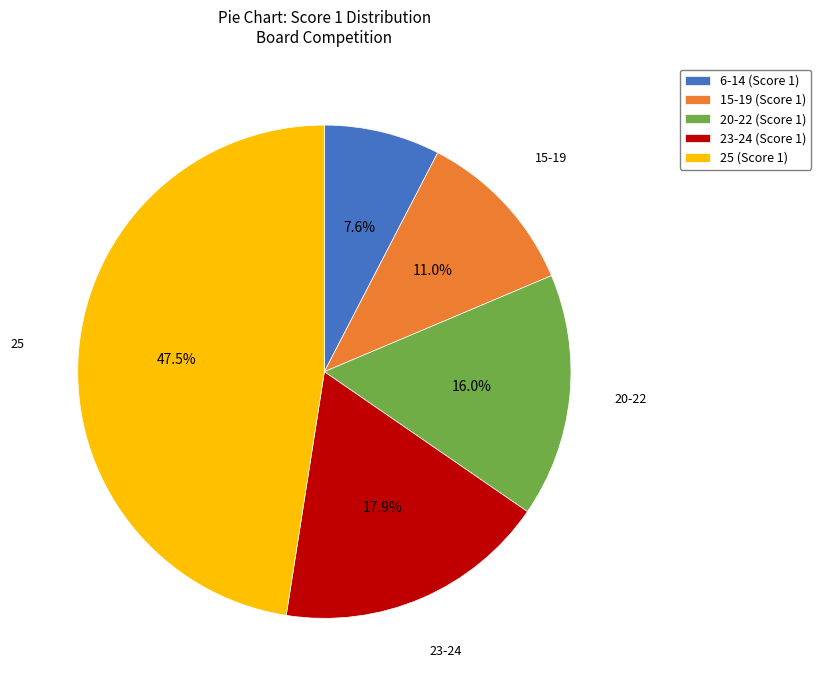

How many segments does this pie chart have?

5